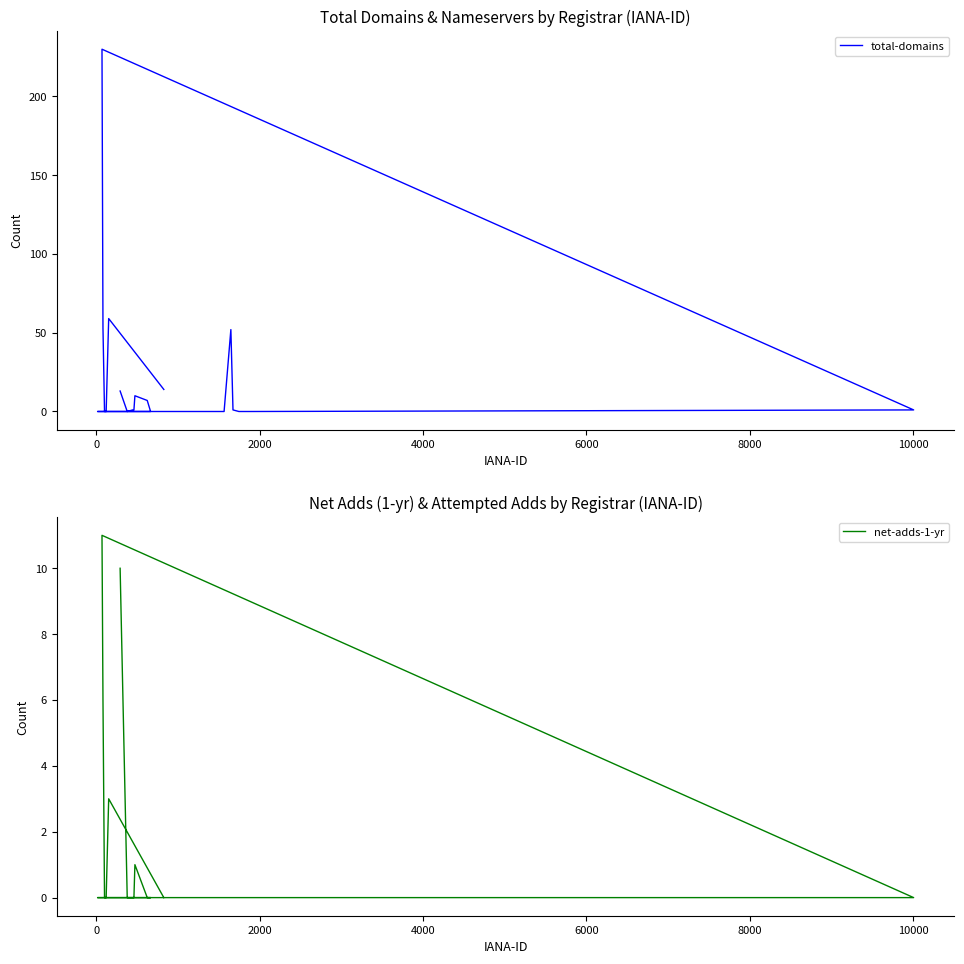

True or false: net-adds-1-yr and total-domains intersect in this chart.

False